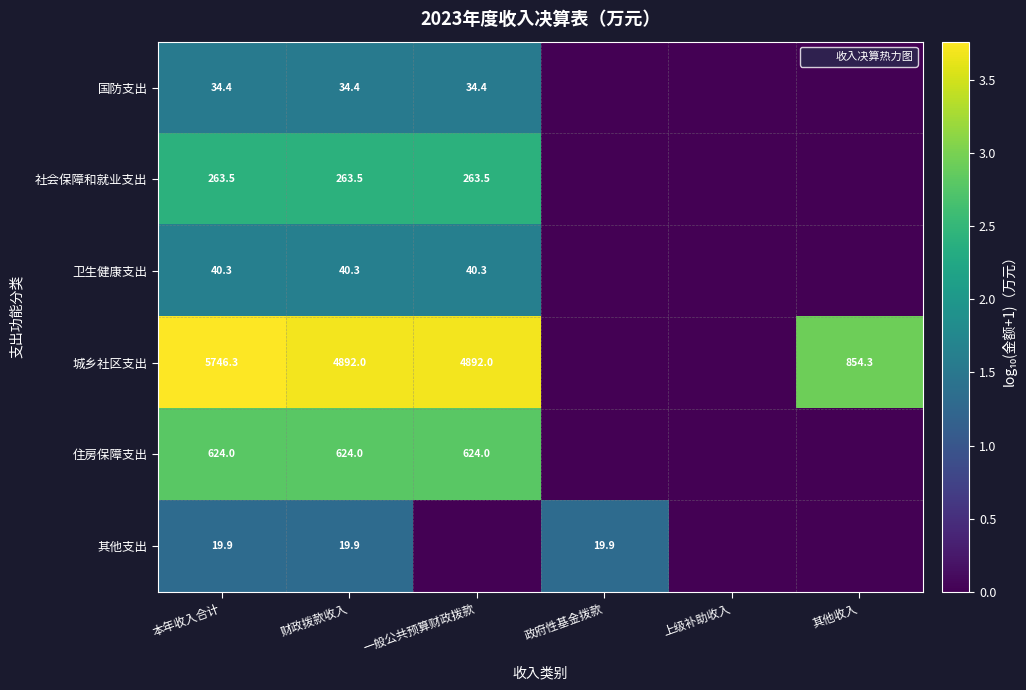

Rank the series by their maximum value, from highest to lowest.

城乡社区支出, 住房保障支出, 社会保障和就业支出, 卫生健康支出, 国防支出, 其他支出